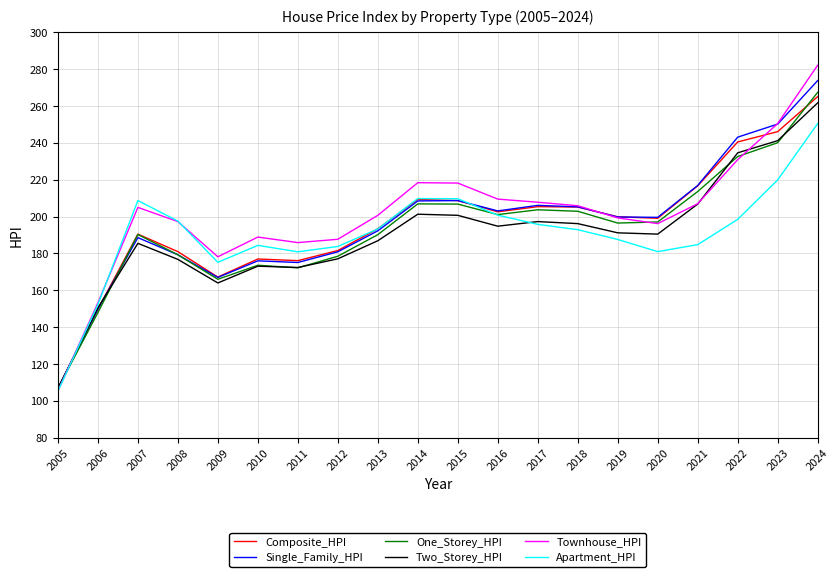

What value does the Single_Family_HPI series have at 2023?

250.2